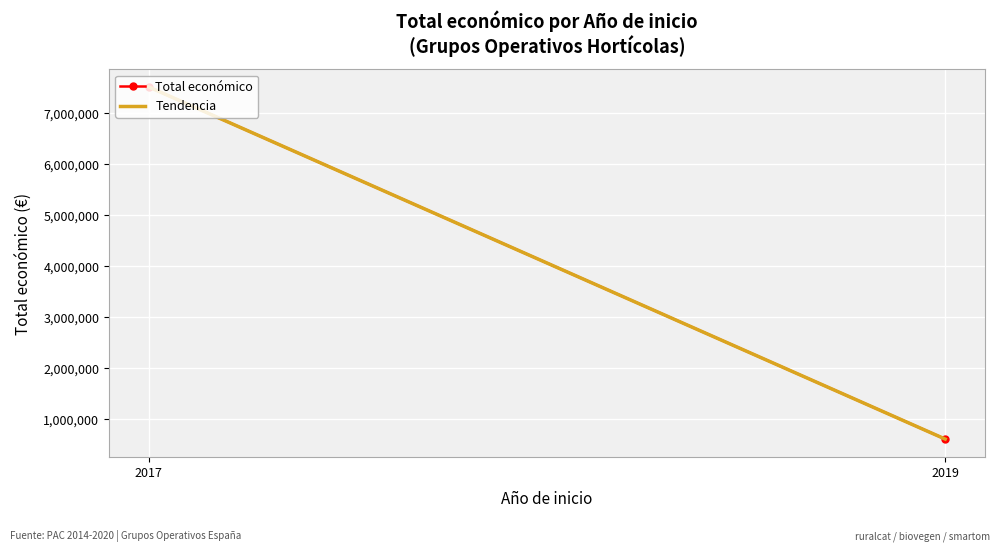

What is the lowest value of the Tendencia series?

599962.0